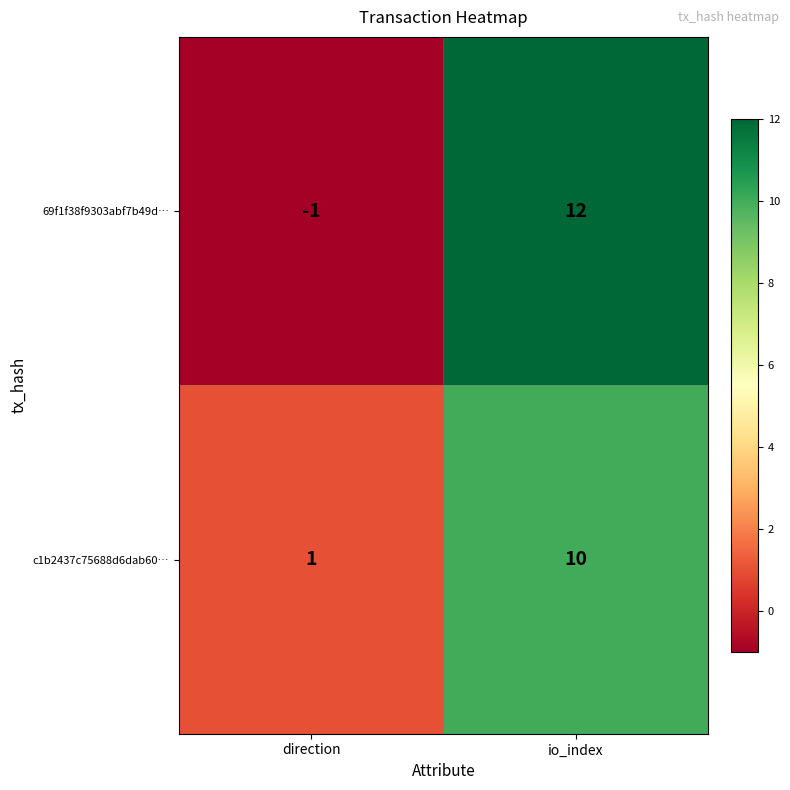

Reading right to left, transcribe all the data shown in this chart.

69f1f38f9303abf7b49d…: io_index=12	direction=-1
c1b2437c75688d6dab60…: io_index=10	direction=1